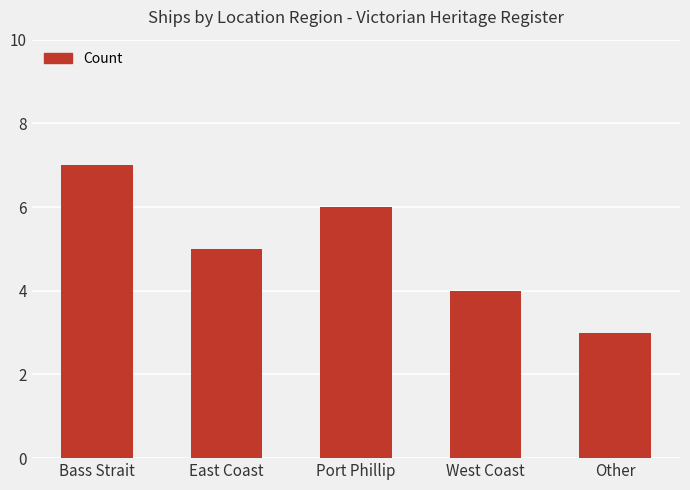

What is the label of the 2nd bar from the right?

West Coast